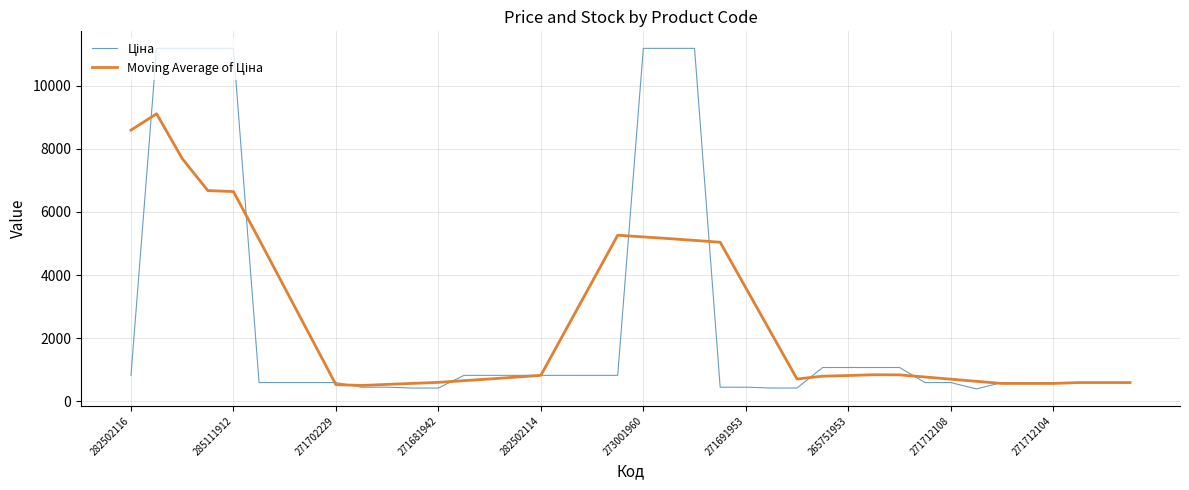

What is the greatest value displayed?

11188.2